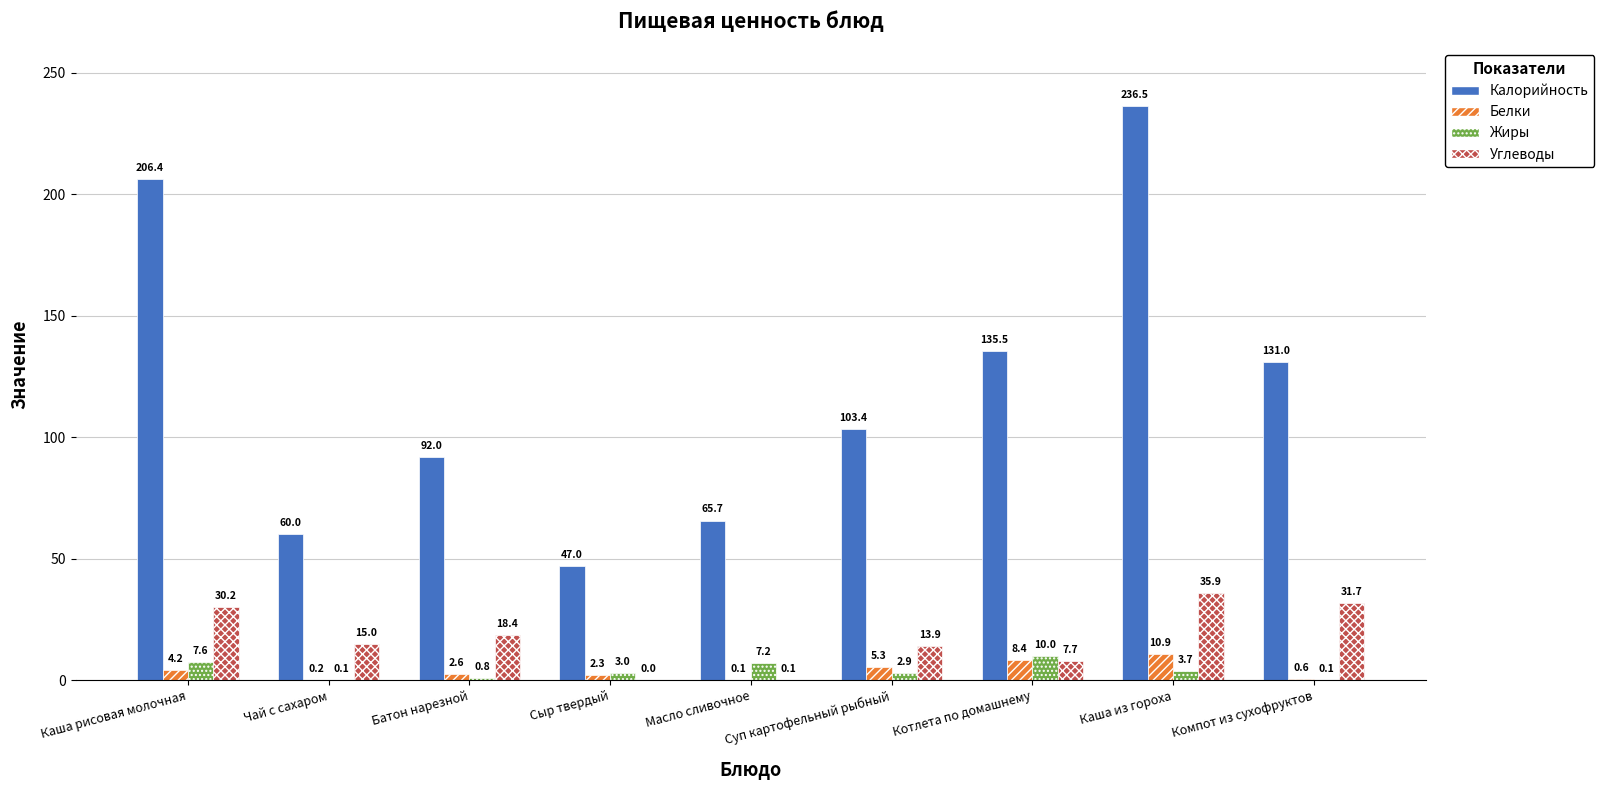

Which series has the largest total across all categories?

Калорийность